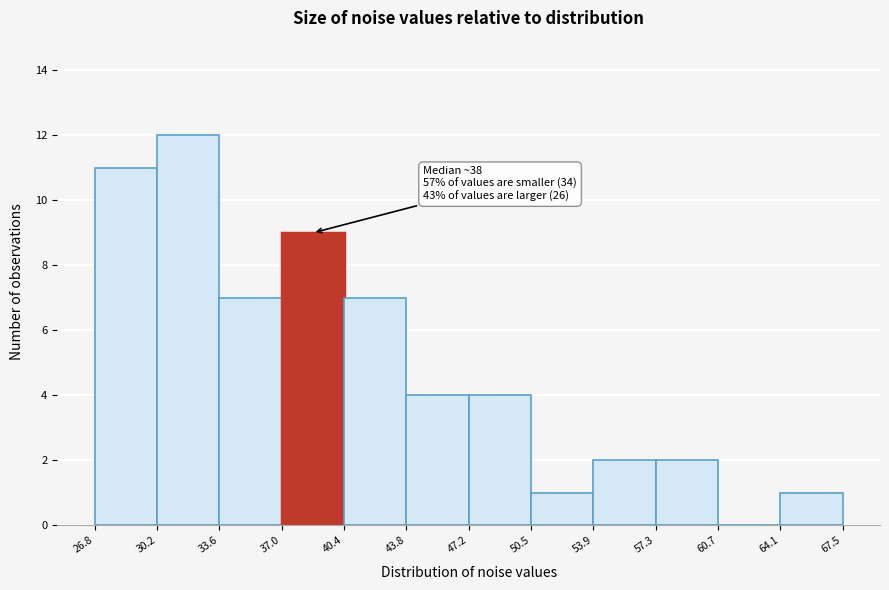

Over which range of the x-axis is the bar tallest?

30.2 to 33.6